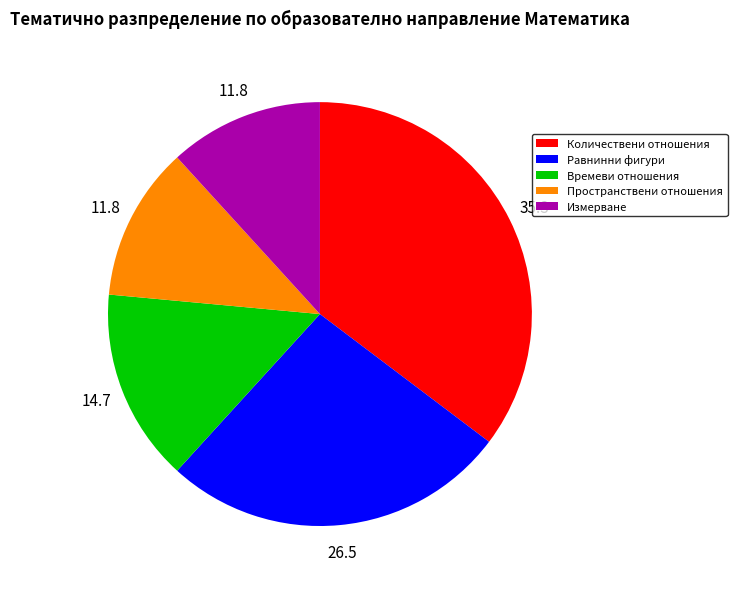

What is the ratio of the value at Времеви отношения to the value at Равнинни фигури?

0.6